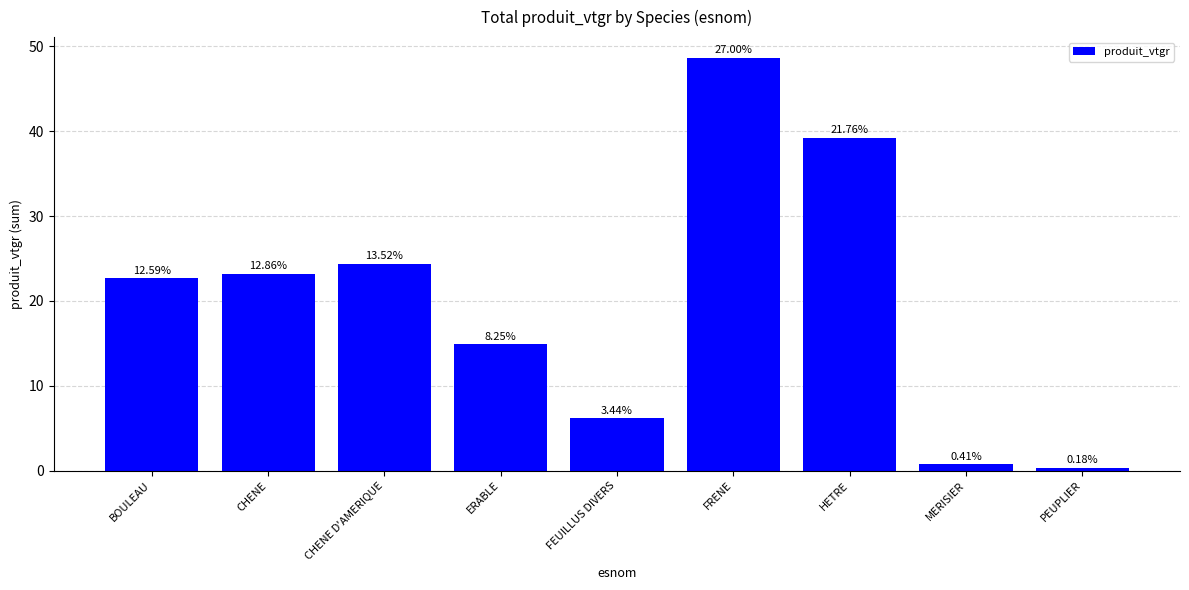

Is it true that the value at CHENE D'AMERIQUE is 15.5?

False